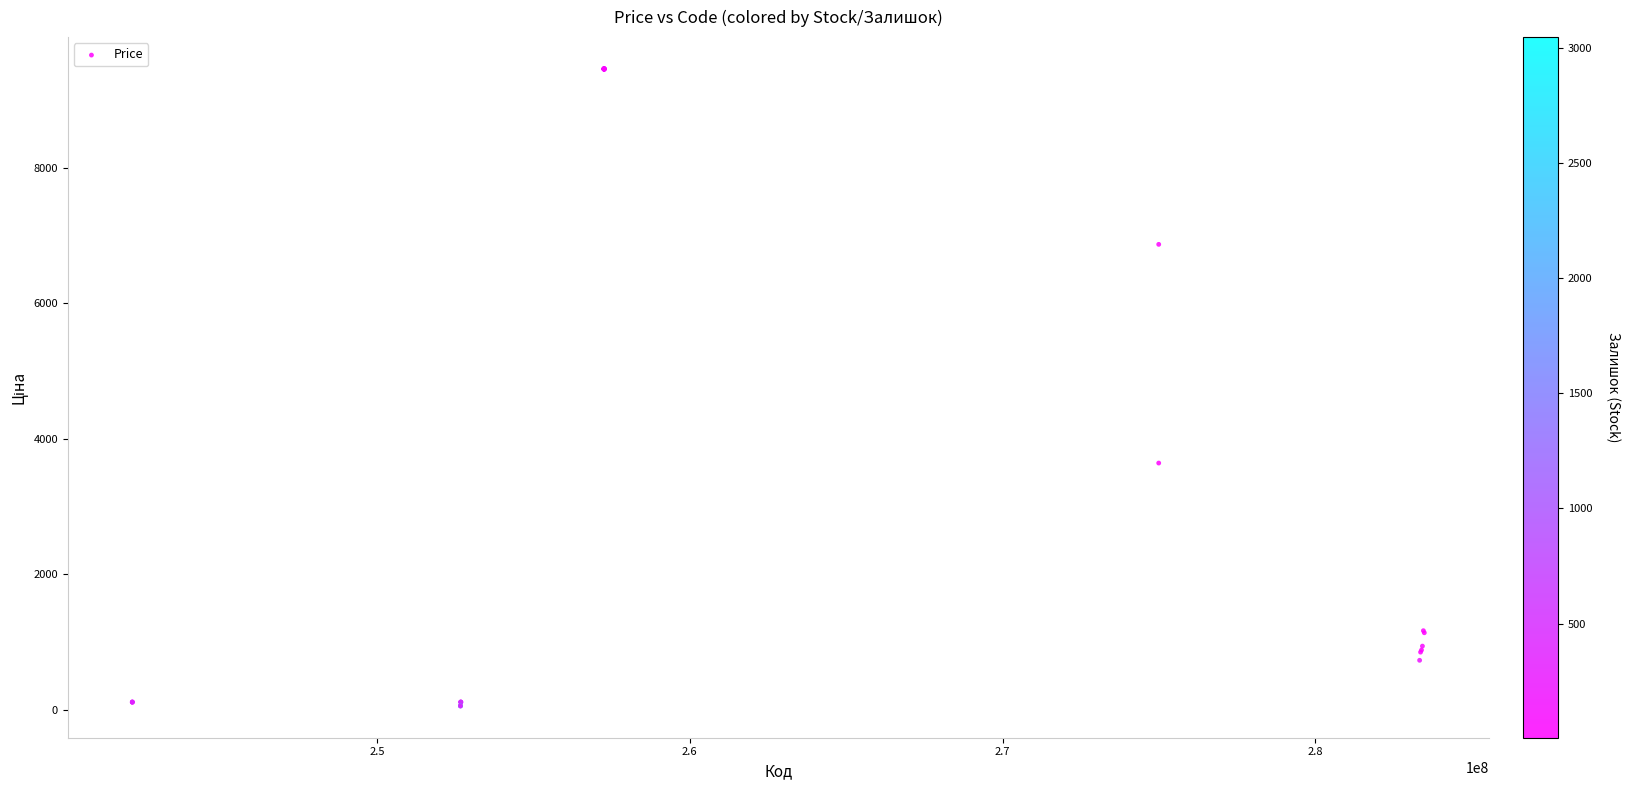

What Y value in the scatter plot is closest to 4757?

3640.8